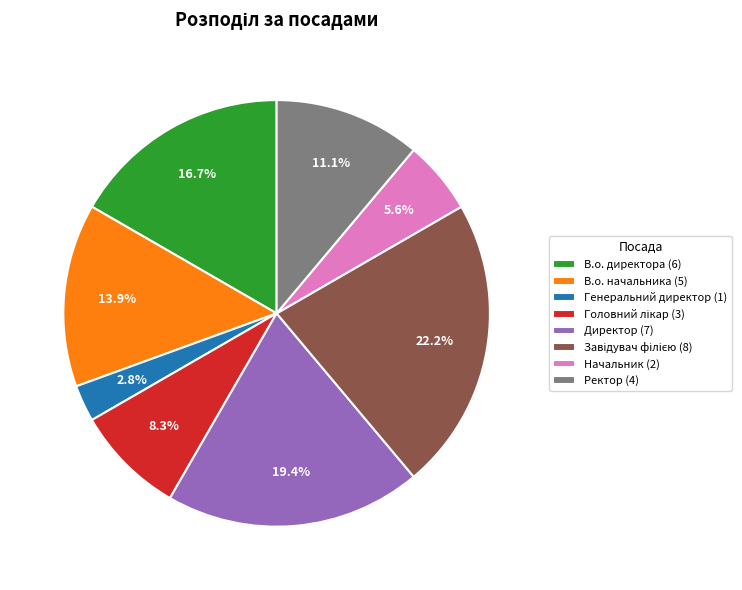

To the nearest percent, what is the difference between the Начальник and Генеральний директор slice percentages?

3%